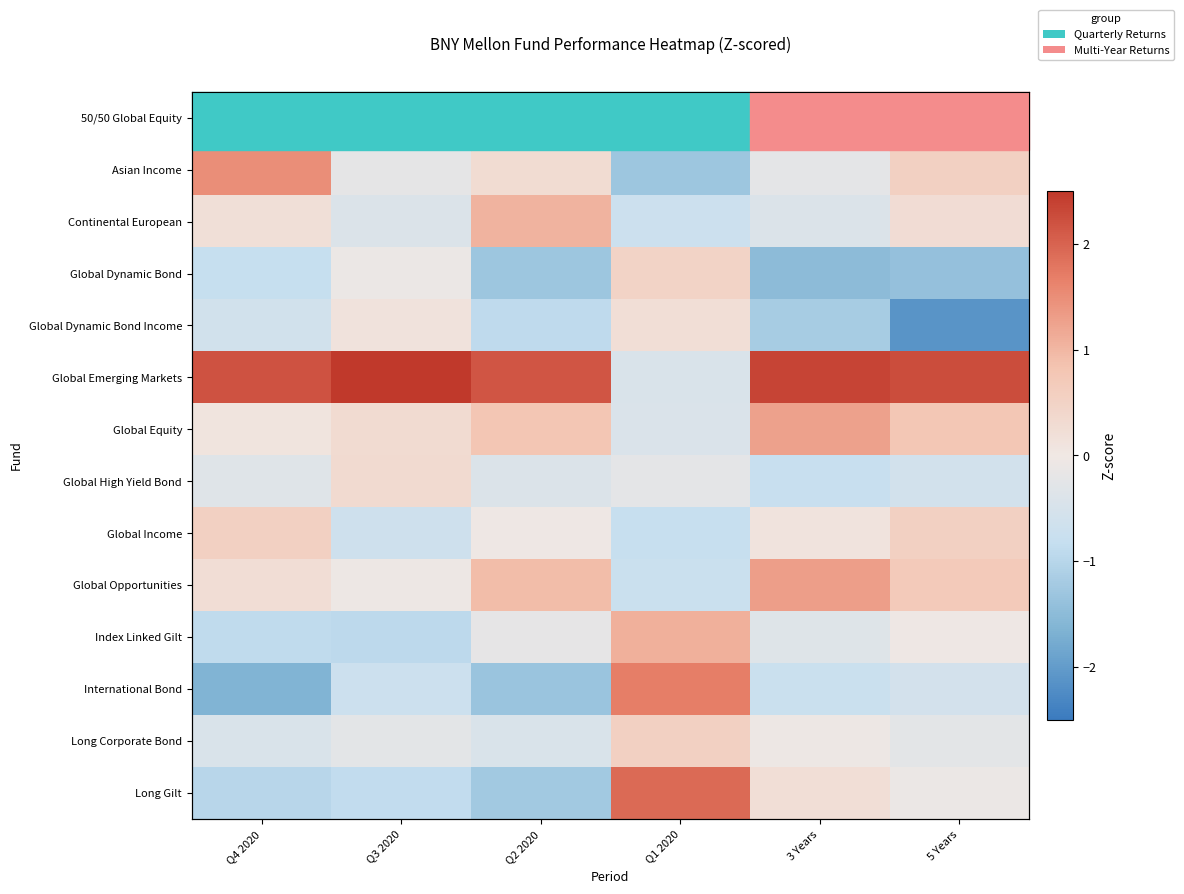

What is the smallest value displayed?

-2.1